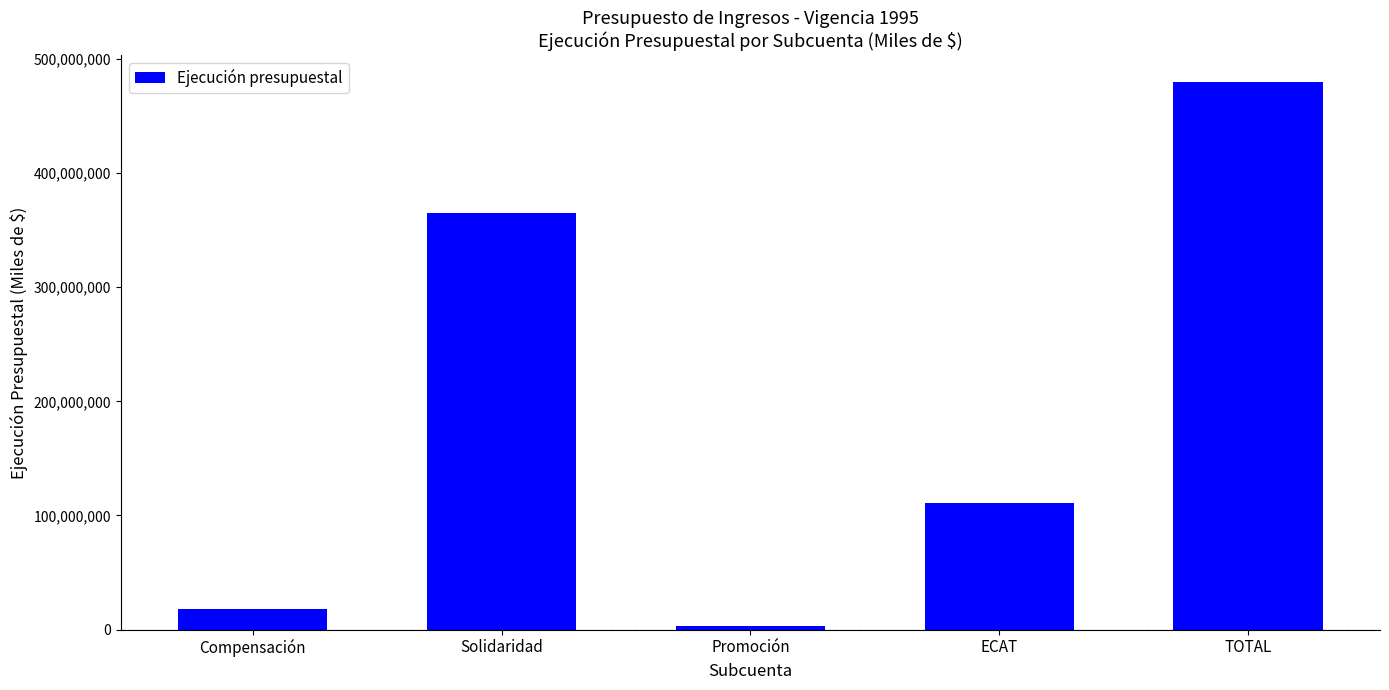

What is the change in value from Promoción to ECAT?

+107902300